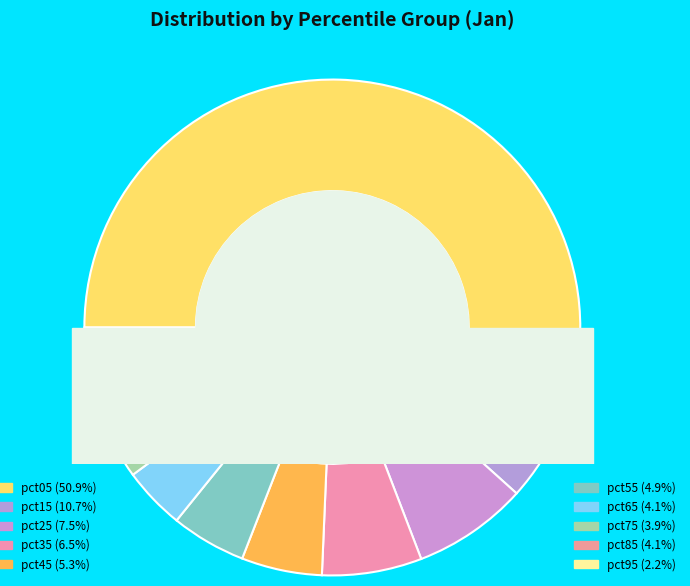

The pct75 slice represents 1% of the pie. True or false?

False